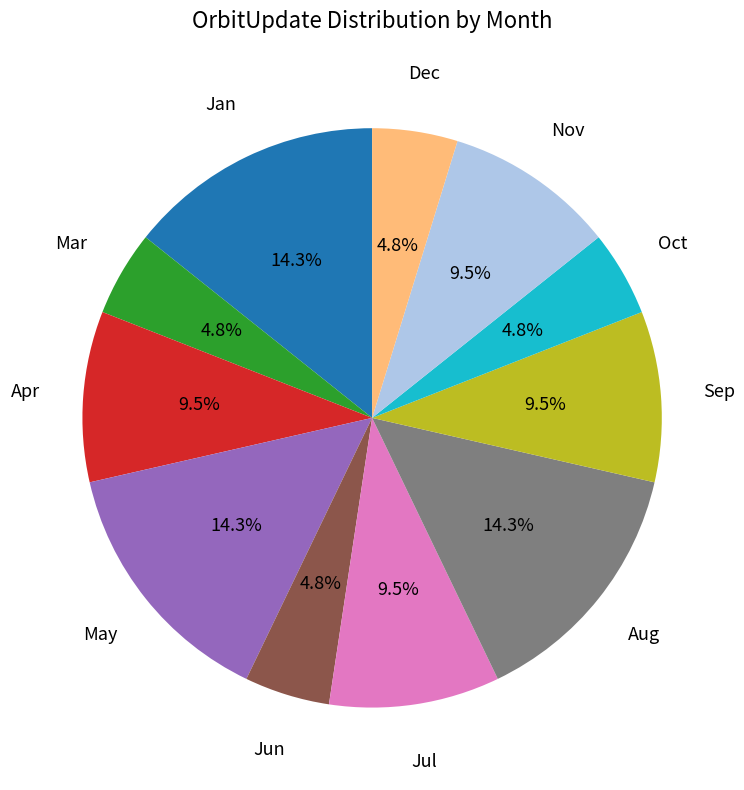

Is there a majority slice in this chart?

No